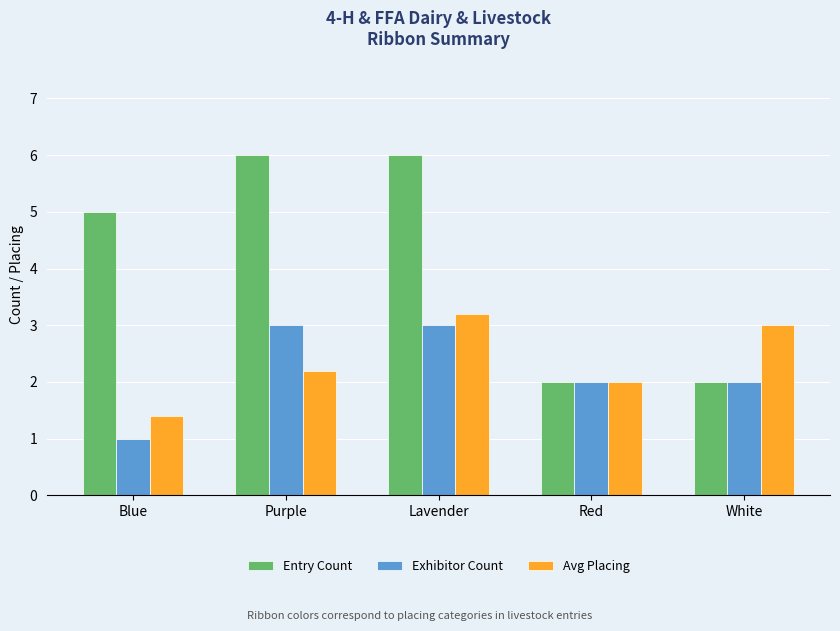

Are the bars horizontal?

No